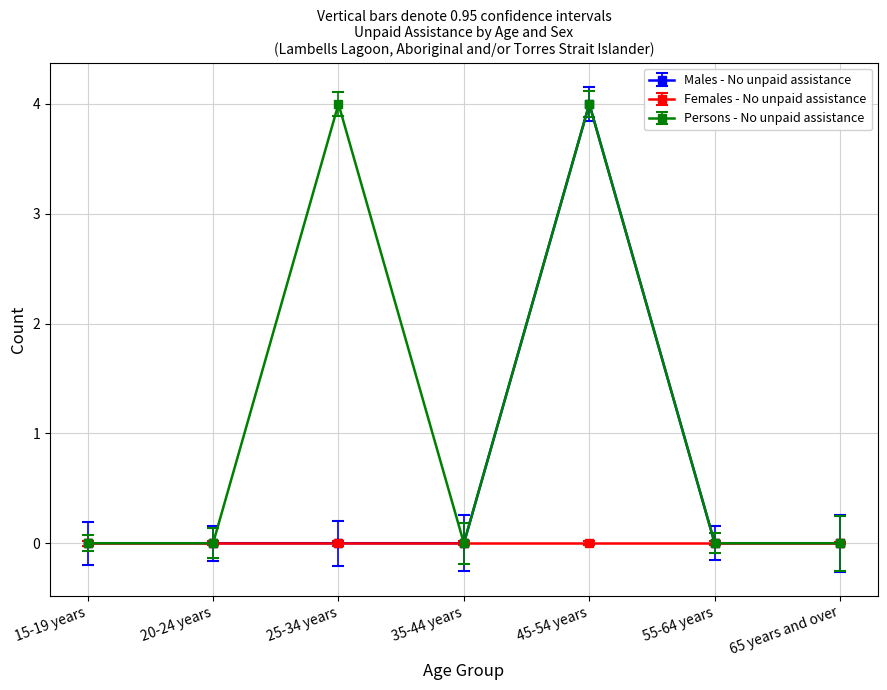

Rank the series by their average value, from lowest to highest.

Females - No unpaid assistance, Males - No unpaid assistance, Persons - No unpaid assistance